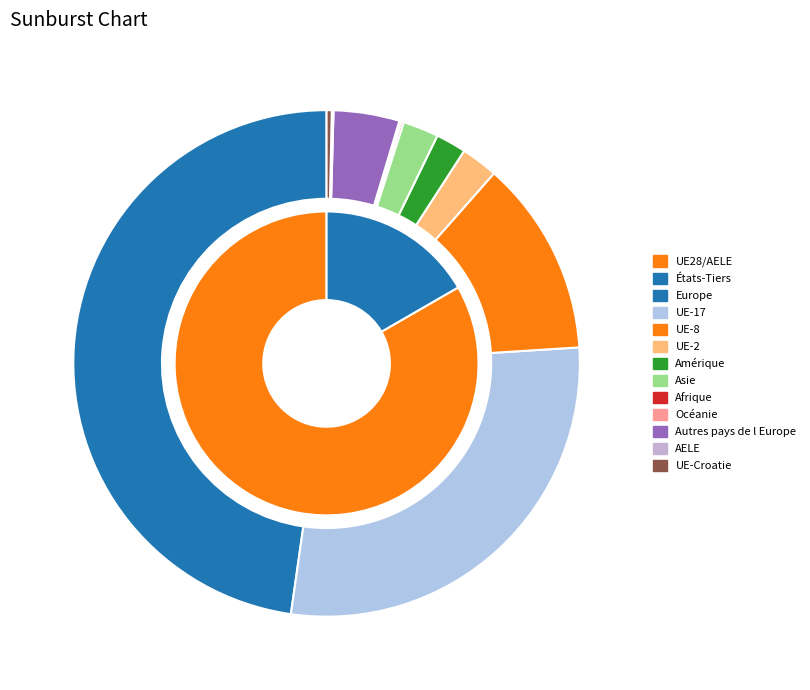

Which category has the smallest portion of the pie?

AELE